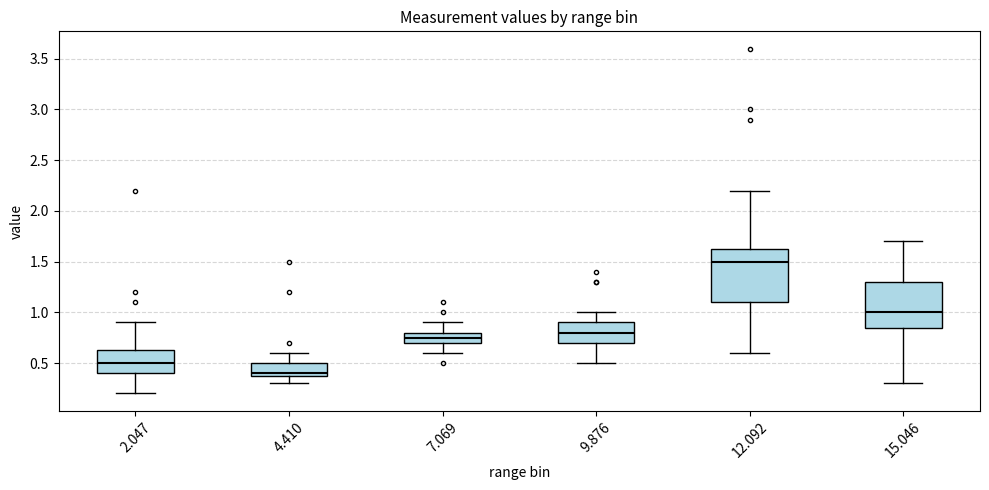

Reading left to right, transcribe this box plot: for each box, give where its median line is, the range the box spans, and where its two whiskers end, as read against the y-axis. The values are not printed on the chart, so give them approximately, as read against the axis.

2.047: median 0.50, box 0.40 to 0.65, whiskers 0.20 to 0.90
4.410: median 0.40 (just above the box's lower edge), box 0.40 to 0.50, whiskers 0.30 to 0.60
7.069: median 0.75, box 0.70 to 0.80, whiskers 0.60 to 0.90
9.876: median 0.80, box 0.70 to 0.90, whiskers 0.50 to 1.00
12.092: median 1.50, box 1.10 to 1.65, whiskers 0.60 to 2.20
15.046: median 1.00, box 0.85 to 1.30, whiskers 0.30 to 1.70